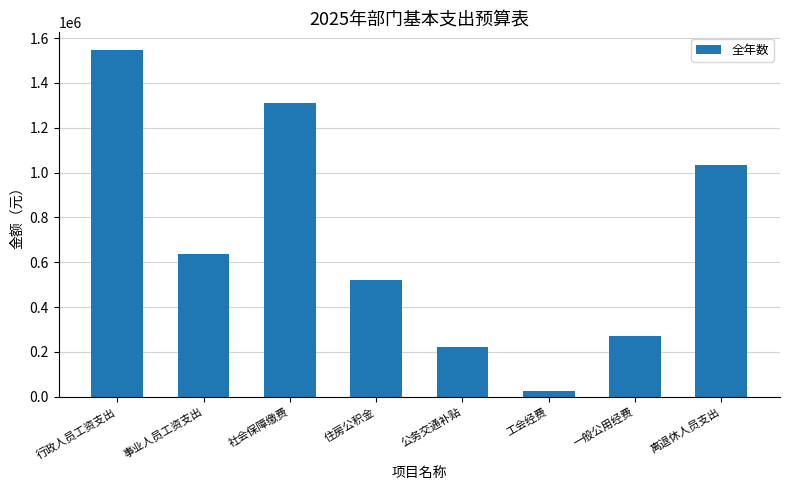

What is the greatest value displayed?

1548474